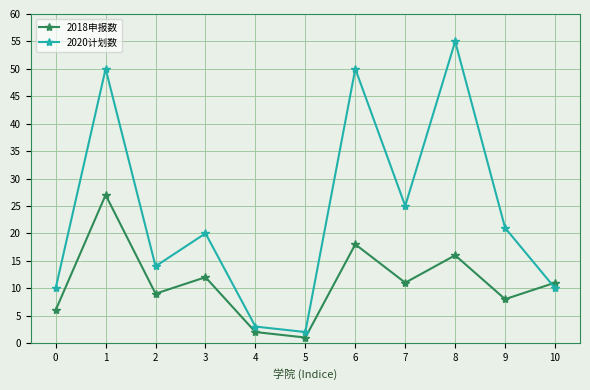

At which category is the sum across all series the highest?

1